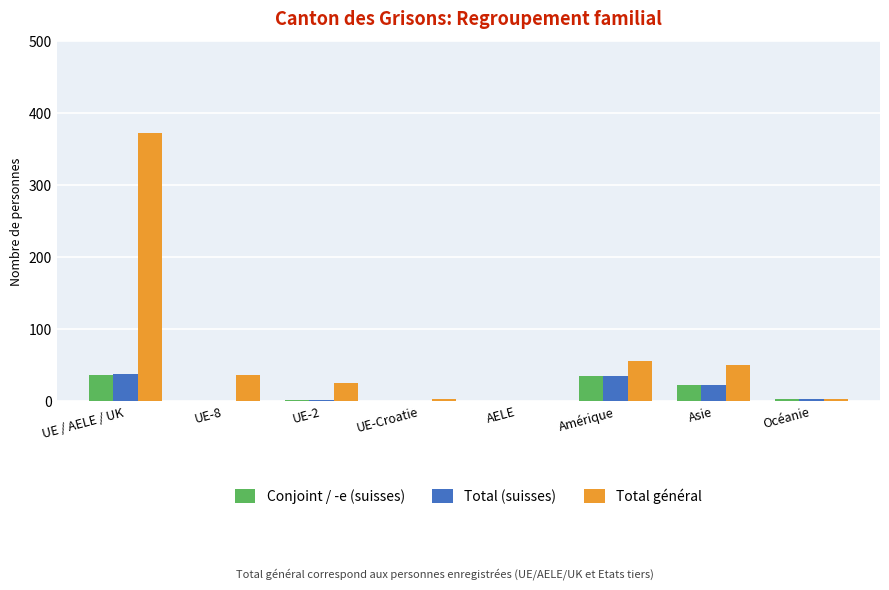

What is the approximate value of Conjoint / -e (suisses) at UE / AELE / UK?

36